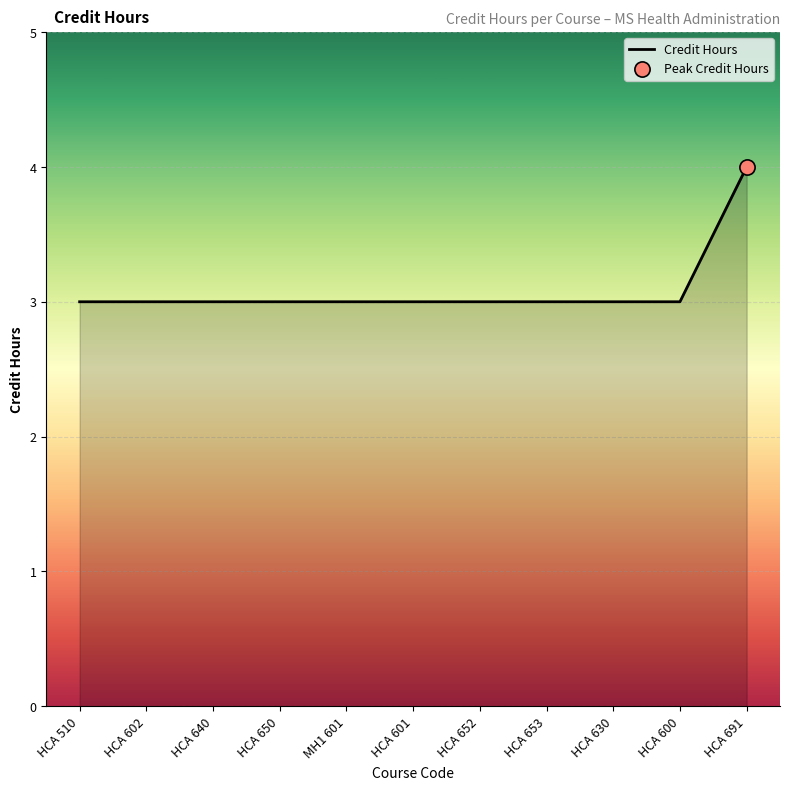

What is the ratio of the value at HCA 601 to the value at HCA 652?

1.0